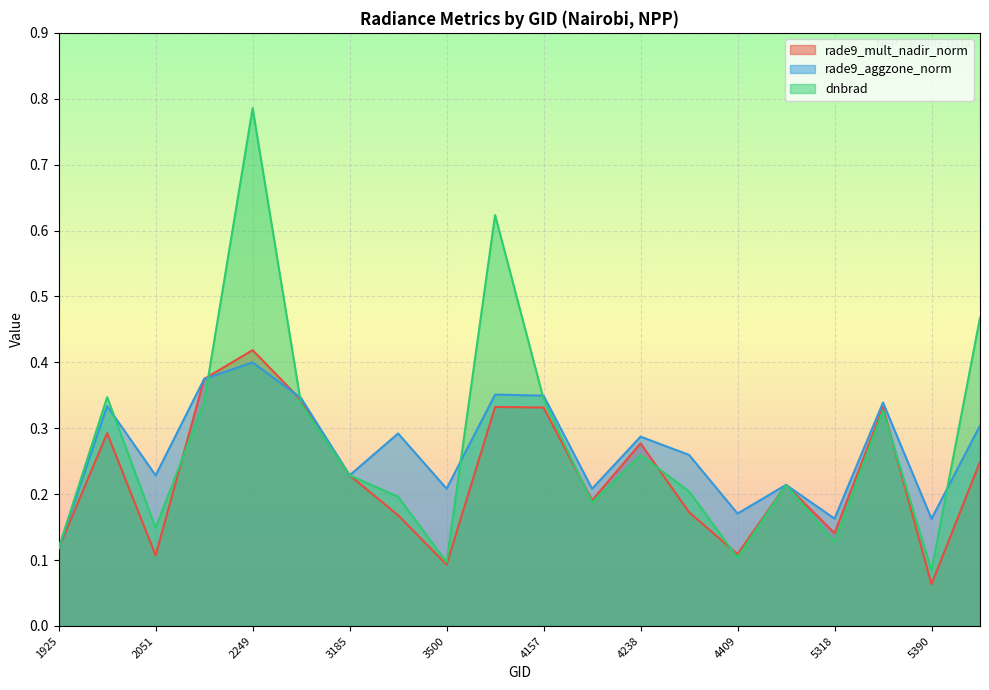

What is the total value across all series at 3185?

0.7